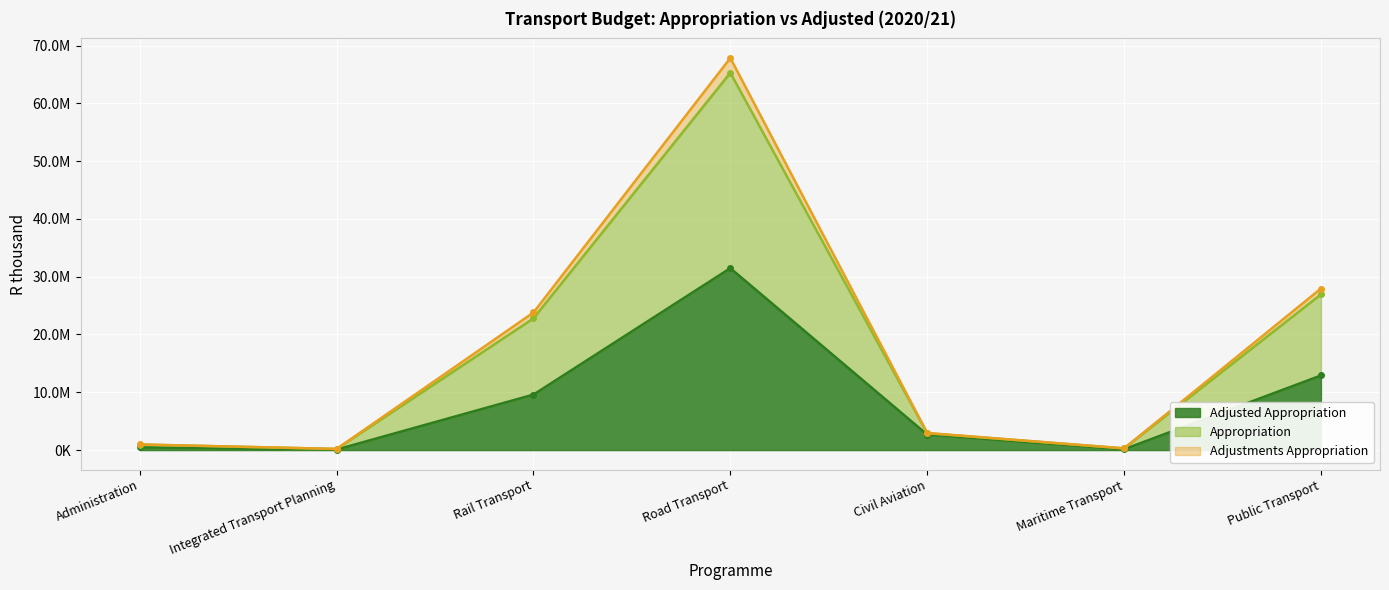

Does the chart display data point markers on the line(s)?

Yes